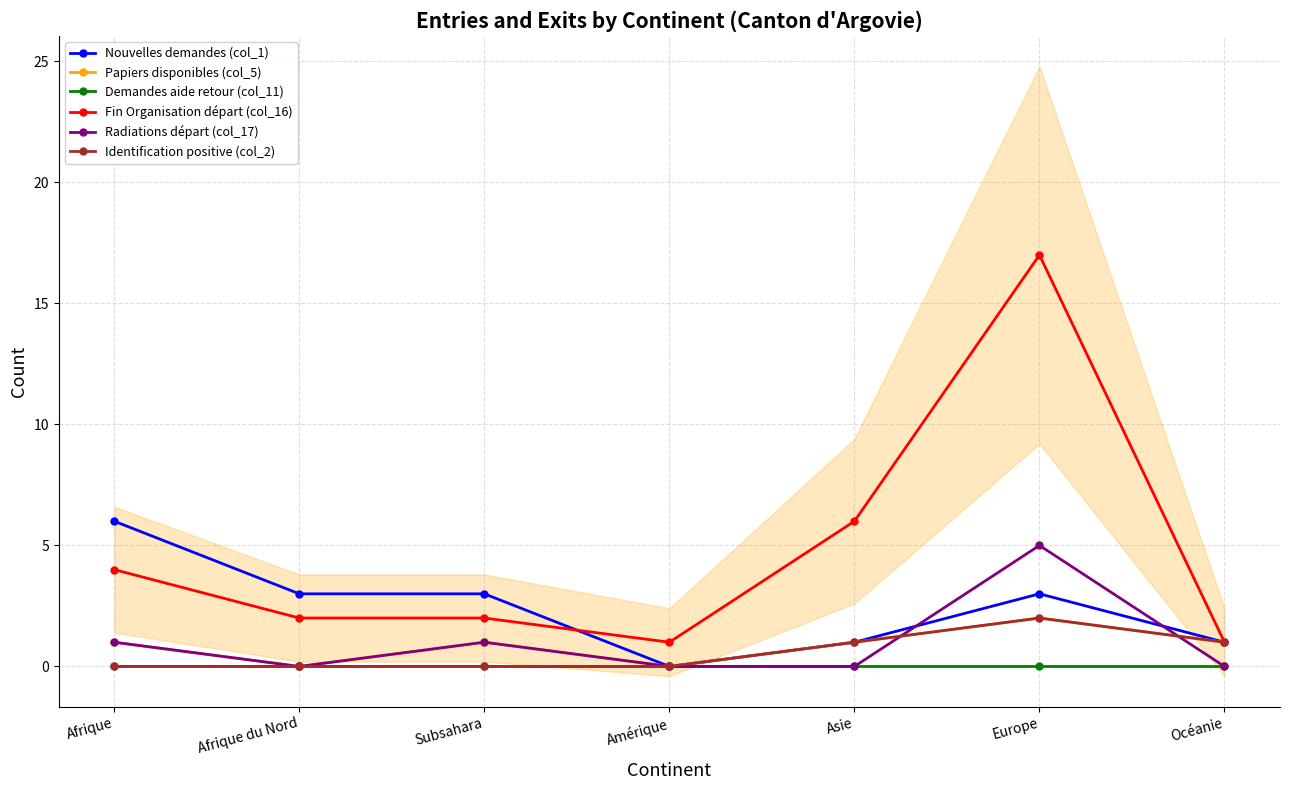

At Océanie, list the series in order from largest to smallest.

Nouvelles demandes (col_1), Papiers disponibles (col_5), Fin Organisation départ (col_16), Identification positive (col_2), Demandes aide retour (col_11), Radiations départ (col_17)